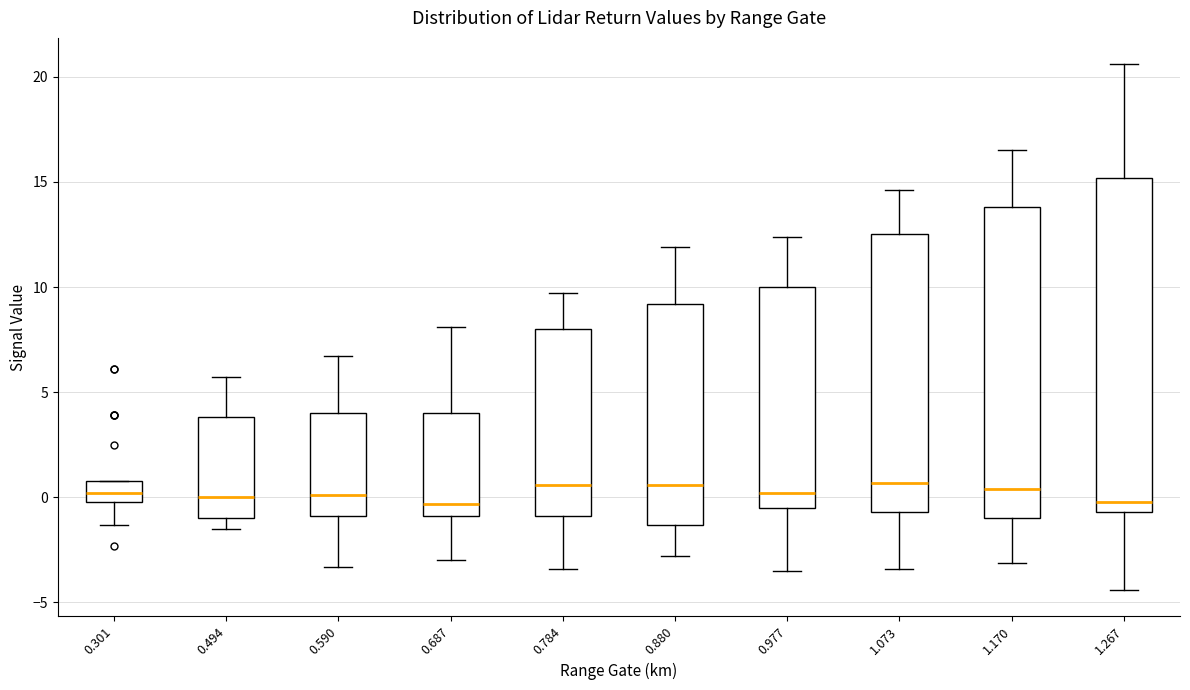

Reading left to right, transcribe this box plot: for each box, give where its median line is, the range the box spans, and where its two whiskers end, as read against the y-axis. The values are not printed on the chart, so give them approximately, as read against the axis.

0.301: median 0.0 (inside the box), box 0.0 to 1.0, whiskers -1.5 to 1.0
0.494: median 0.0, box -1.0 to 4.0, whiskers -1.5 to 5.5
0.590: median 0.0, box -1.0 to 4.0, whiskers -3.5 to 6.5
0.687: median -0.5, box -1.0 to 4.0, whiskers -3.0 to 8.0
0.784: median 0.5, box -1.0 to 8.0, whiskers -3.5 to 9.5
0.880: median 0.5, box -1.5 to 9.0, whiskers -3.0 to 12.0
0.977: median 0.0, box -0.5 to 10.0, whiskers -3.5 to 12.5
1.073: median 0.5, box -0.5 to 12.5, whiskers -3.5 to 14.5
1.170: median 0.5, box -1.0 to 14.0, whiskers -3.0 to 16.5
1.267: median 0.0, box -0.5 to 15.0, whiskers -4.5 to 20.5